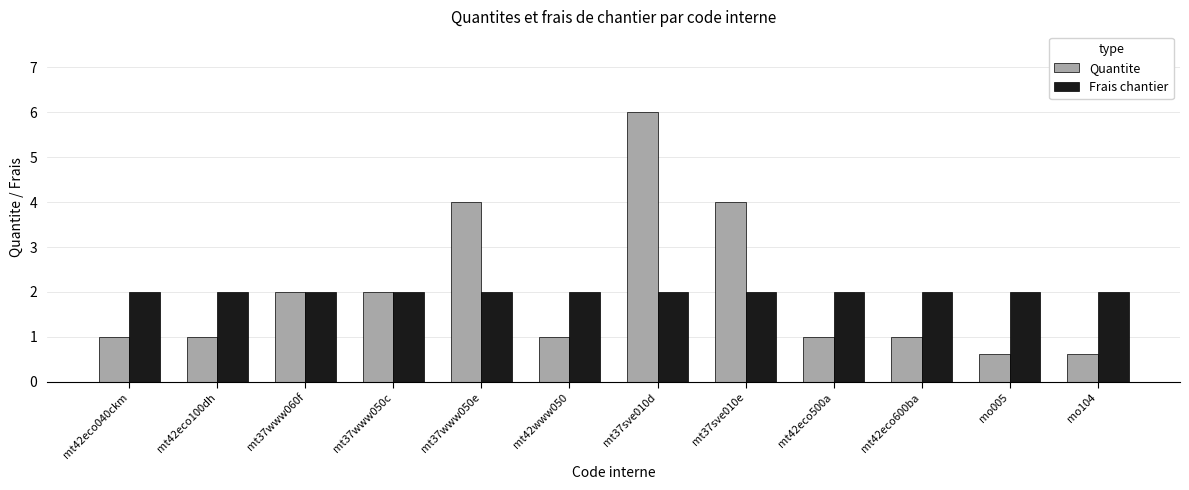

What is the total value across all series at mt42eco100dh?

3.0